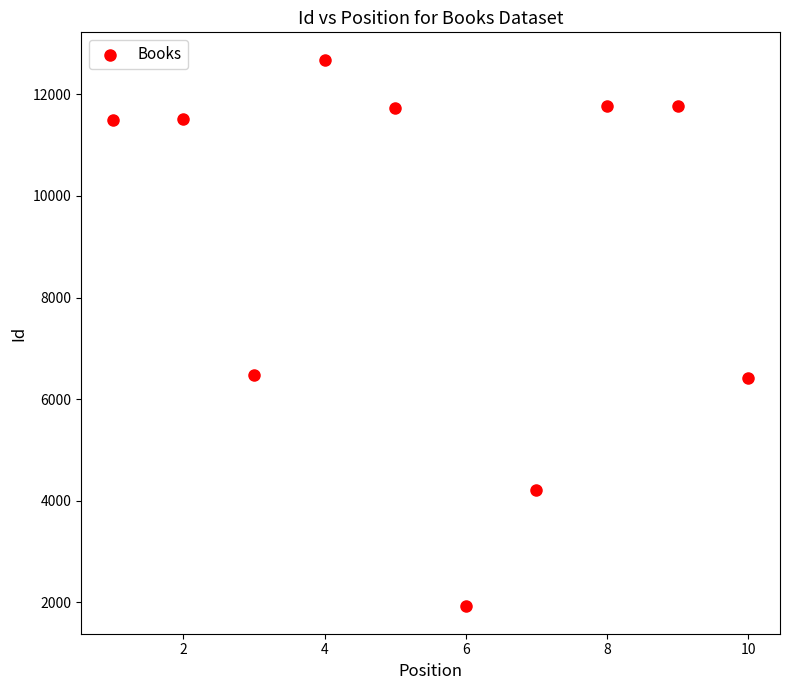

What is the average Y value?

8999